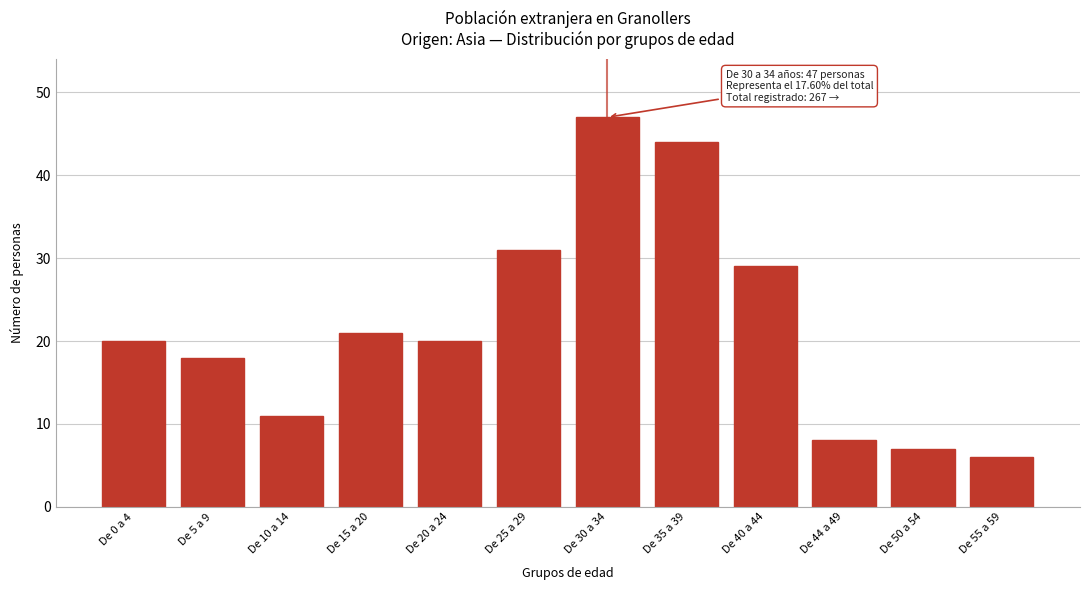

Reading left to right, what are all the values shown in this chart?

De 0 a 4=20	De 5 a 9=18	De 10 a 14=11	De 15 a 20=21	De 20 a 24=20	De 25 a 29=31	De 30 a 34=47	De 35 a 39=44	De 40 a 44=29	De 44 a 49=8	De 50 a 54=7	De 55 a 59=6